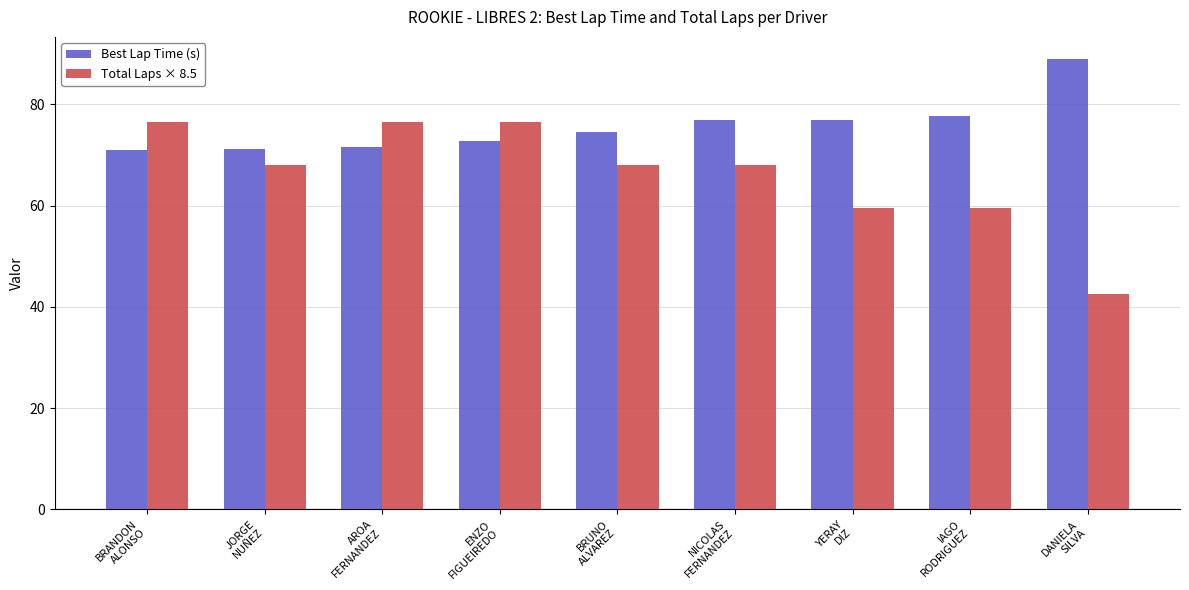

List the series in order of their overall mean, lowest first.

Total Laps × 8.5, Best Lap Time (s)